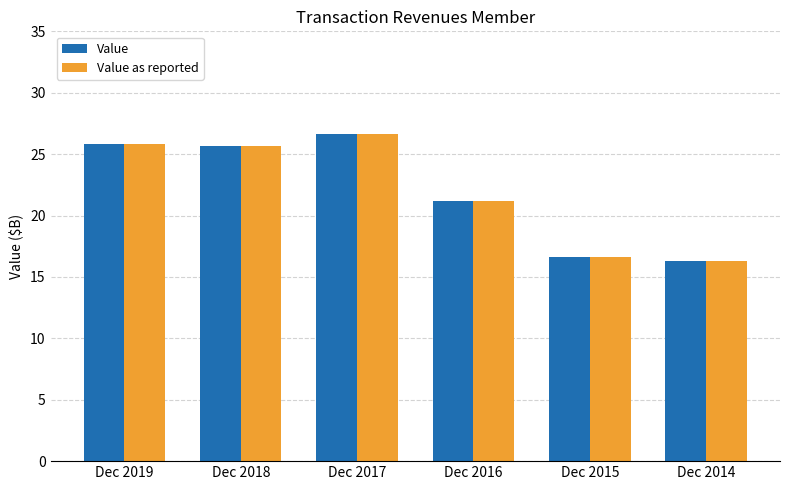

What is the highest value of the Value series?

26.6